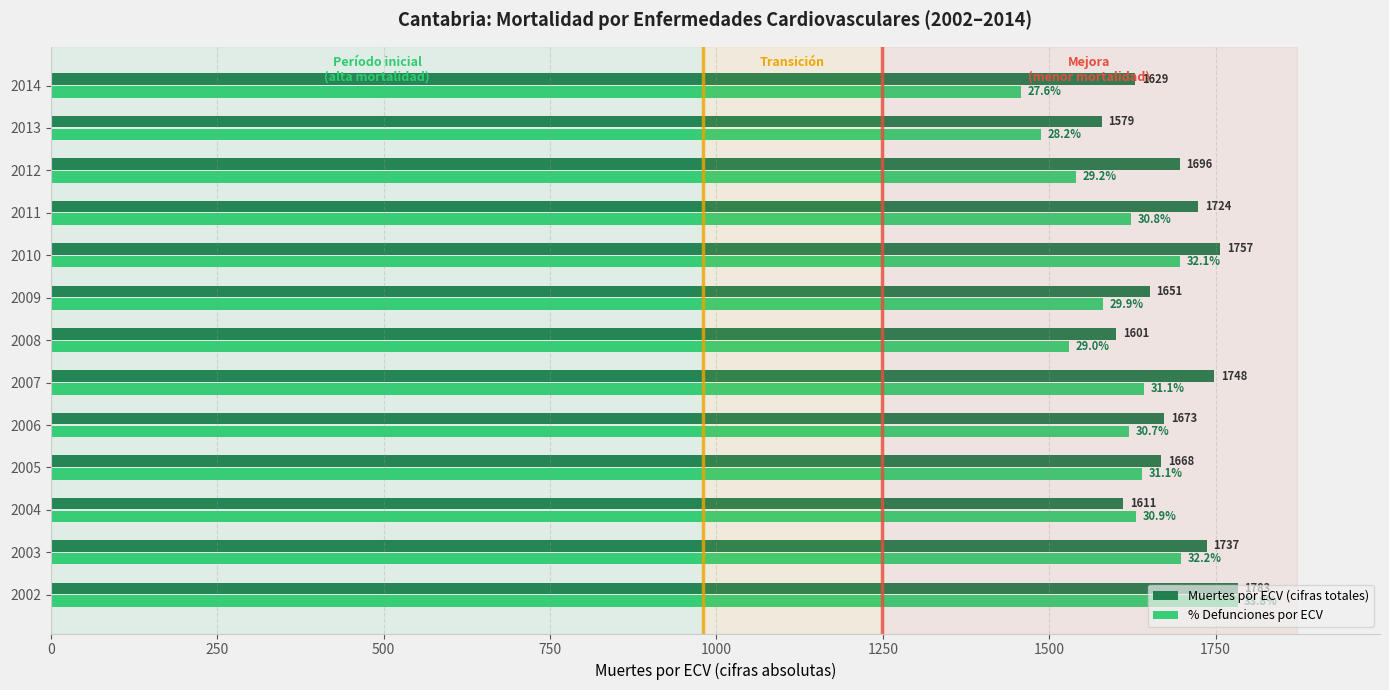

Which label corresponds to the smallest value in the chart?

2014